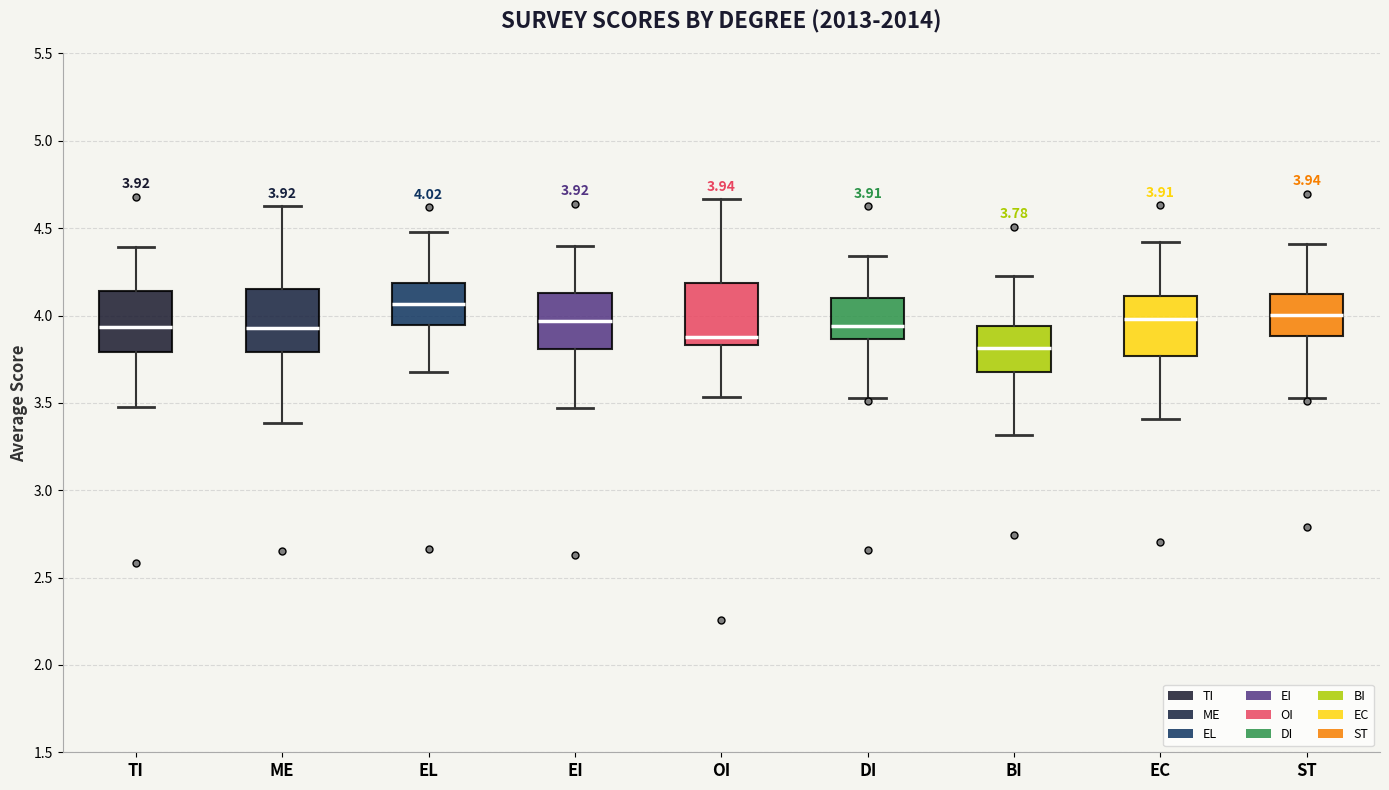

Which box has the lowest median line?

BI